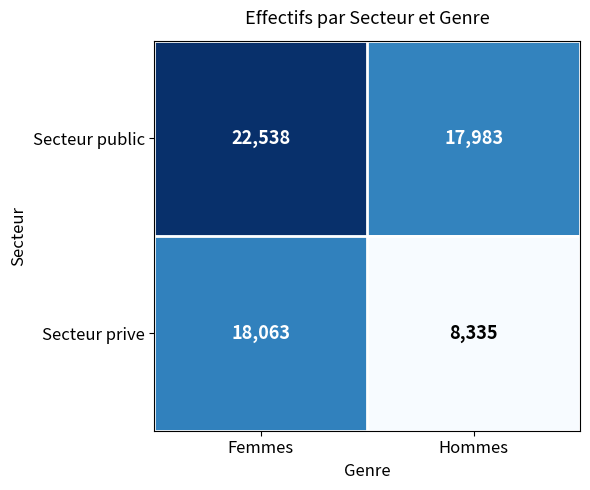

Reading right to left, list all the values displayed in this chart.

Secteur public: 17983	22538
Secteur prive: 8335	18063